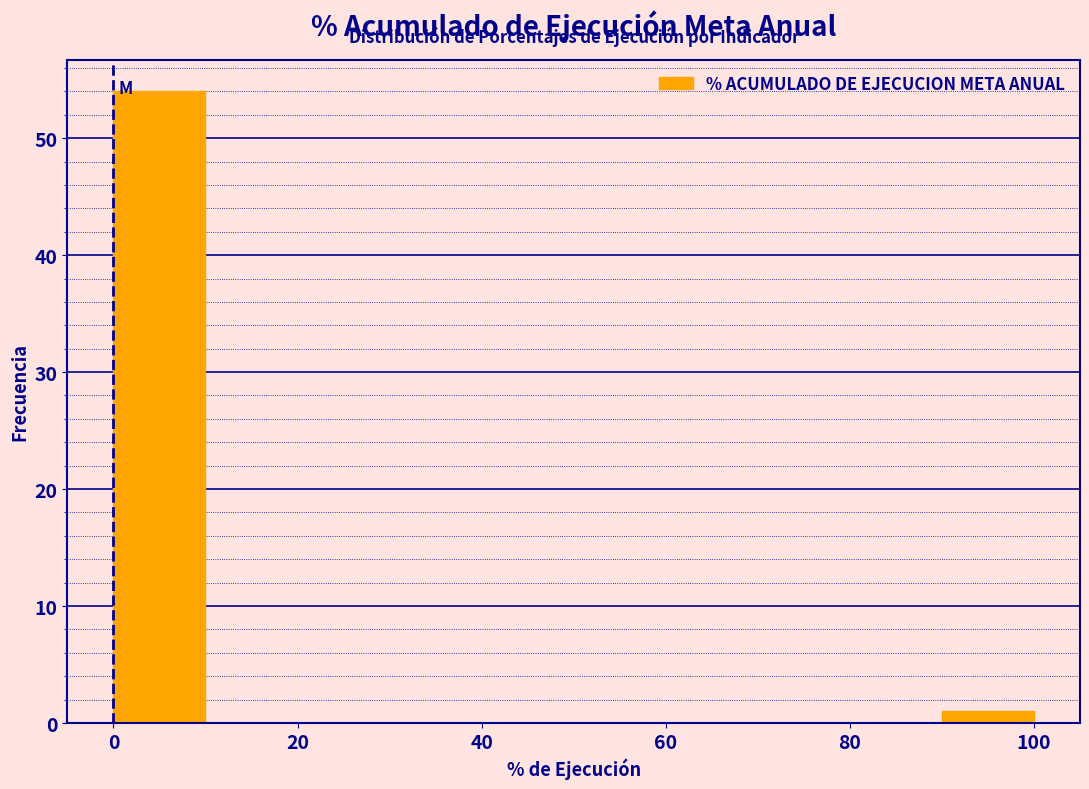

Reading left to right, list every bar in this chart as the range it spans on the x-axis followed by its height. The values are not printed on the chart, so give them approximately, as read against the axis.

0 to 10: 54
10 to 20: 0
20 to 30: 0
30 to 40: 0
40 to 50: 0
50 to 60: 0
60 to 70: 0
70 to 80: 0
80 to 90: 0
90 to 100: 1